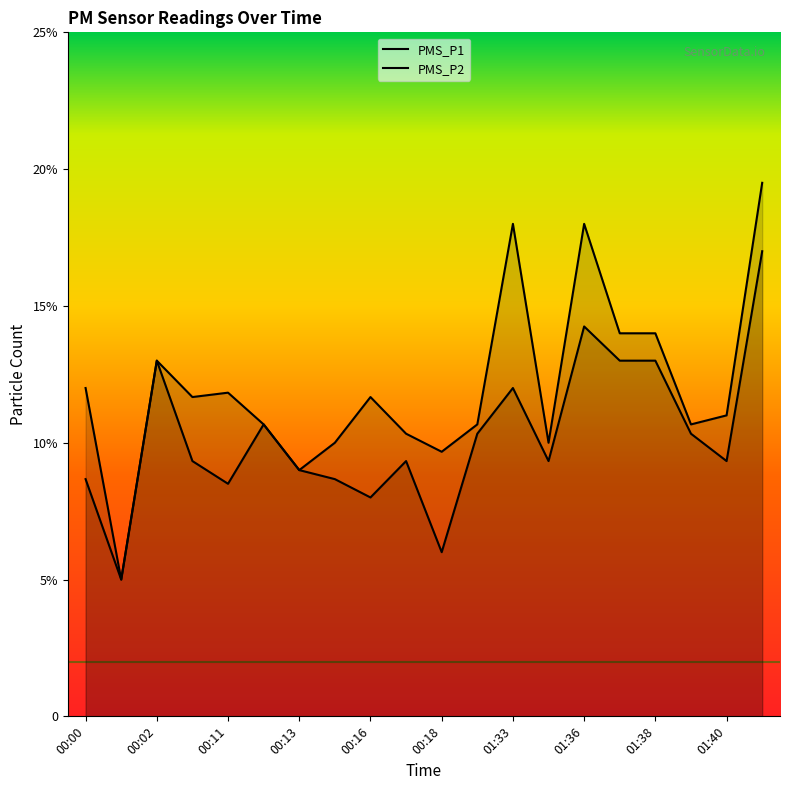

Rank the series by their average value, from highest to lowest.

PMS_P1, PMS_P2